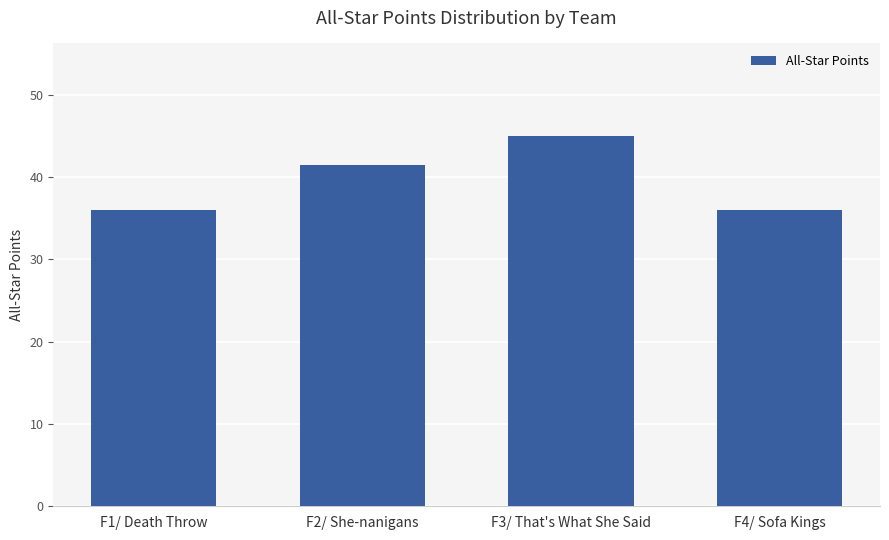

Which category has the highest value across all series?

F3/ That's What She Said